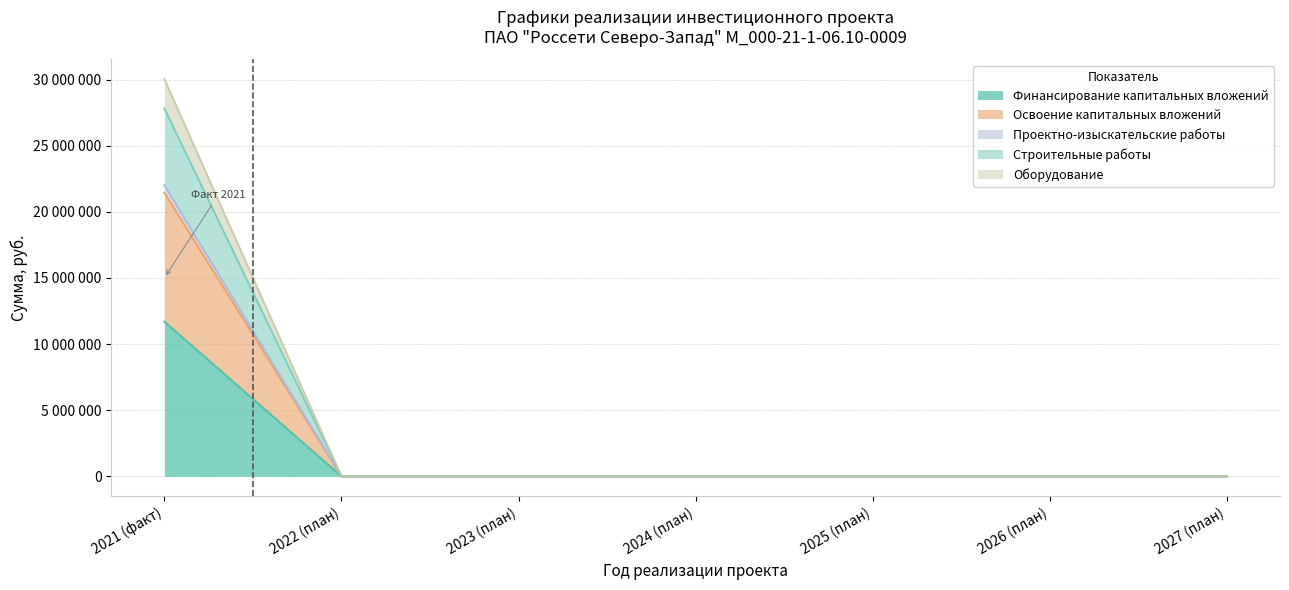

Reading left to right, list all the values displayed in this chart.

Финансирование капитальных вложений: 11695502	0	0	0	0	0	0
Освоение капитальных вложений: 21441754	0	0	0	0	0	0
Проектно-изыскательские работы: 22003544	0	0	0	0	0	0
Строительные работы: 27815653	0	0	0	0	0	0
Оборудование: 30029114	0	0	0	0	0	0